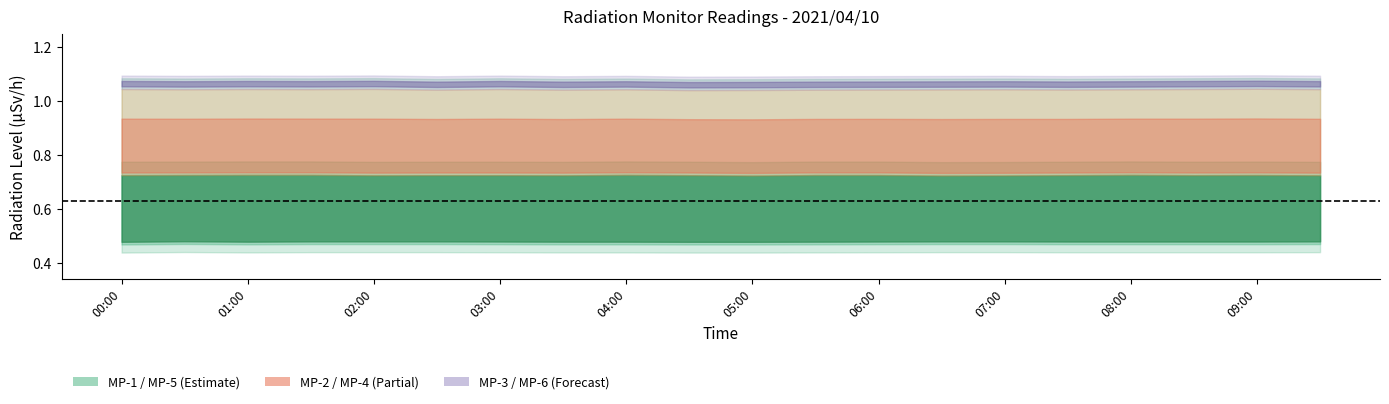

Rank the series at 04:00 from highest to lowest value.

MP-4, MP-2, MP-5, MP-1, MP-3, MP-6